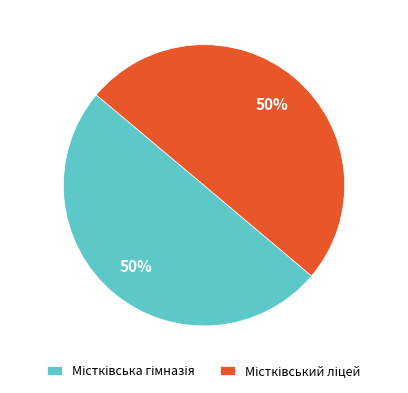

How many slices are in this pie chart?

2